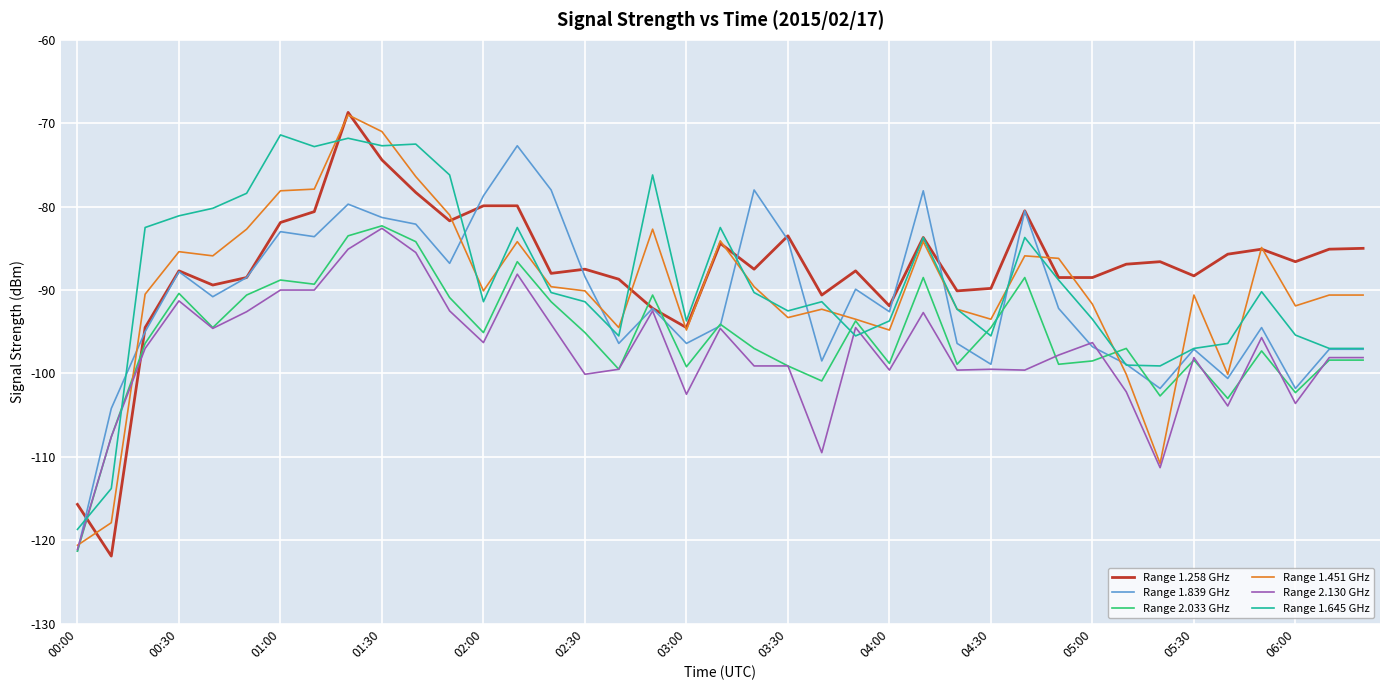

What is the highest value of the Range 1.451 GHz series?

-69.0